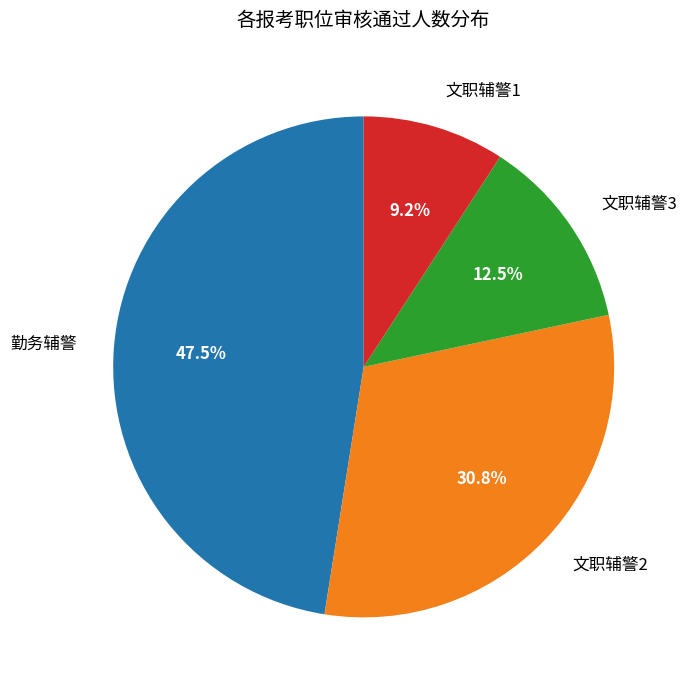

Which slice is the largest?

勤务辅警